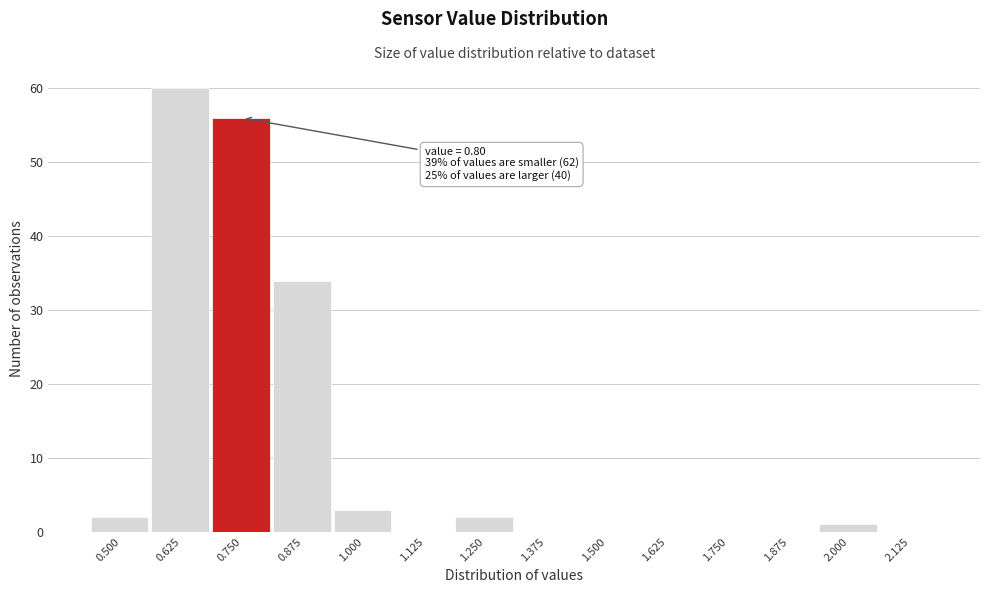

Reading left to right, what are all the values shown in this chart?

0.500=2	0.625=60	0.750=56	0.875=34	1.000=3	1.125=0	1.250=2	1.375=0	1.500=0	1.625=0	1.750=0	1.875=0	2.000=1	2.125=0